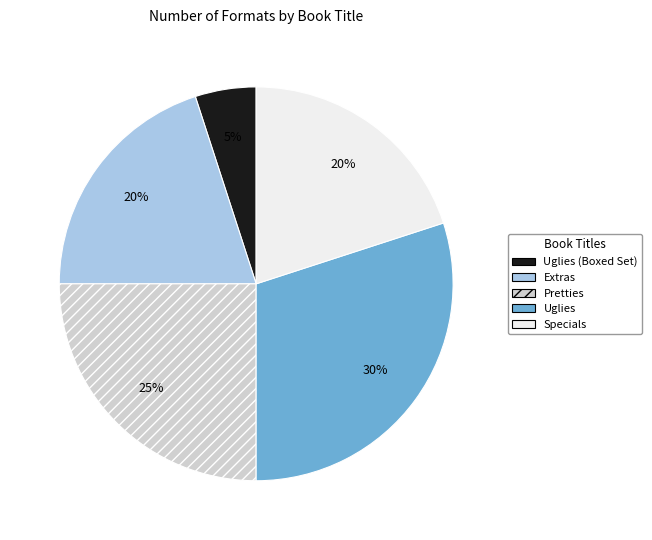

True or false: Uglies (Boxed Set) accounts for 5% of the total.

True